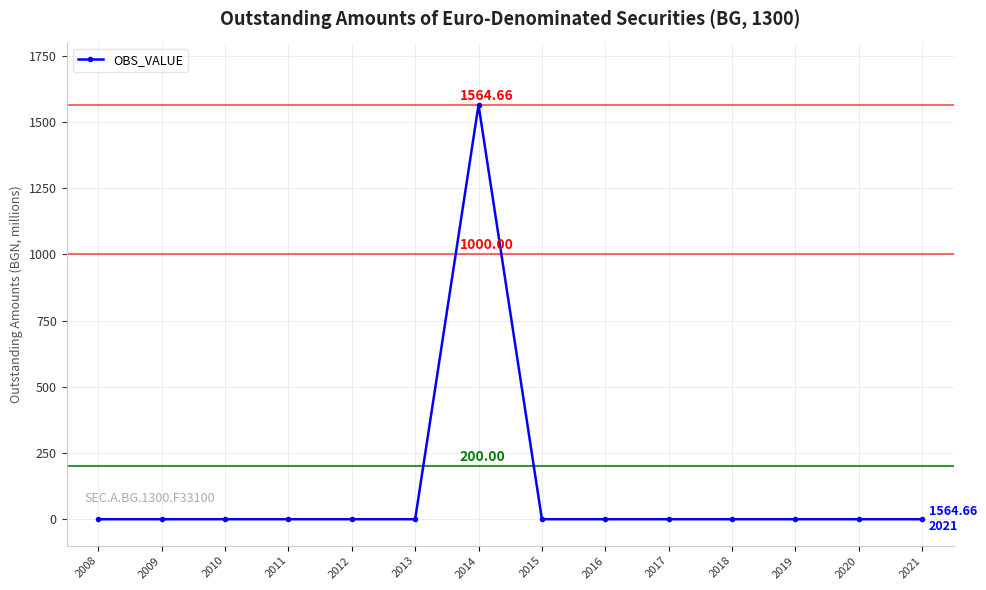

What is the maximum value shown in the chart?

1564.7